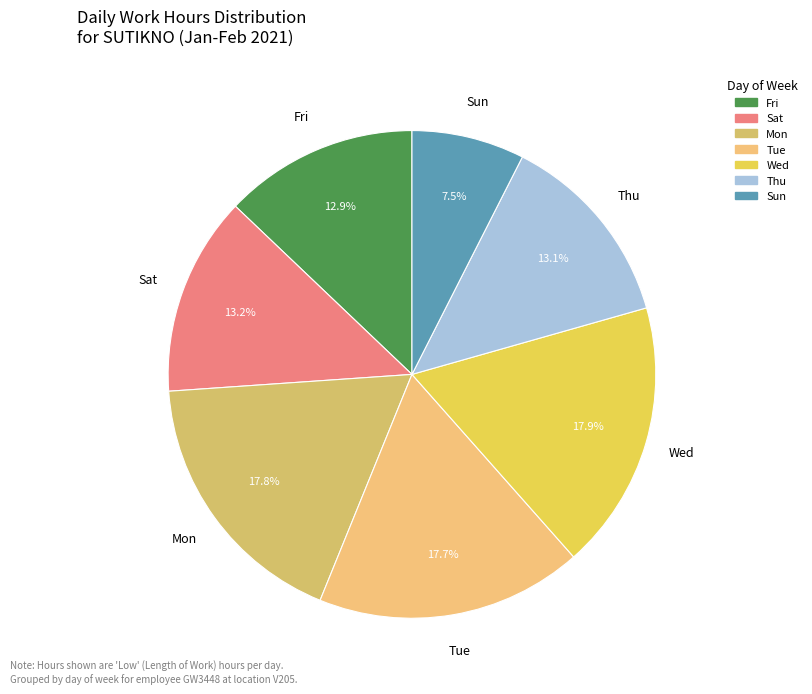

How many segments does this pie chart have?

7